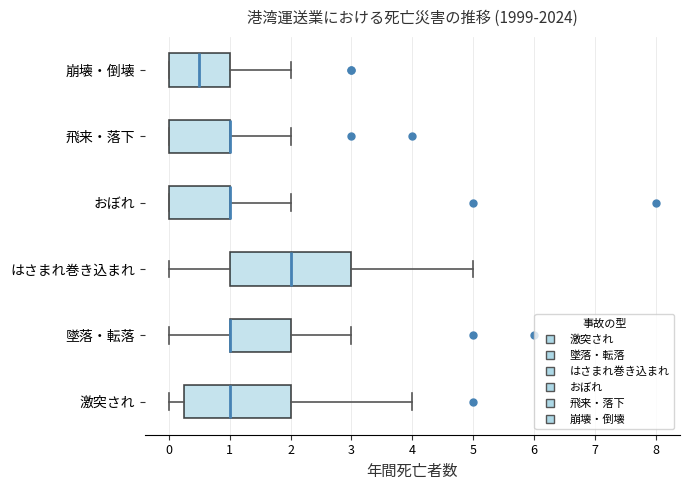

Reading bottom to top, transcribe this box plot: for each box, give where its median line is, the range the box spans, and where its two whiskers end, as read against the x-axis. The values are not printed on the chart, so give them approximately, as read against the axis.

激突され: median 1.0, box 0.3 to 2.0, whiskers 0.0 to 4.0
墜落・転落: median 1.0 (drawn on the box's left edge), box 1.0 to 2.0, whiskers 0.0 to 3.0
はさまれ巻き込まれ: median 2.0, box 1.0 to 3.0, whiskers 0.0 to 5.0
おぼれ: median 1.0 (drawn on the box's right edge), box 0.0 to 1.0, whiskers 0.0 to 2.0
飛来・落下: median 1.0 (drawn on the box's right edge), box 0.0 to 1.0, whiskers 0.0 to 2.0
崩壊・倒壊: median 0.5, box 0.0 to 1.0, whiskers 0.0 to 2.0